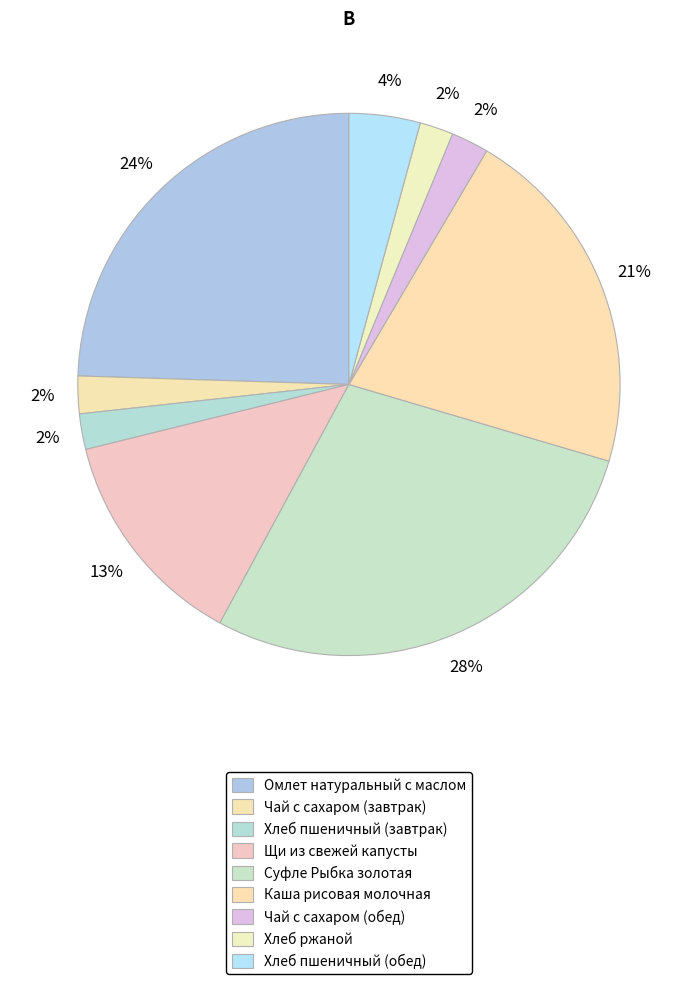

How many segments does this pie chart have?

9